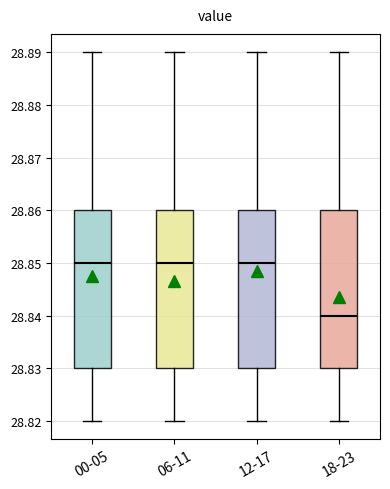

Reading left to right, read every box against the y-axis: the position of its median line, the range the box covers, and the ends of its whiskers. The values are not printed on the chart, so give them approximately, as read against the axis.

00-05: median 28.85, box 28.83 to 28.86, whiskers 28.82 to 28.89
06-11: median 28.85, box 28.83 to 28.86, whiskers 28.82 to 28.89
12-17: median 28.85, box 28.83 to 28.86, whiskers 28.82 to 28.89
18-23: median 28.84, box 28.83 to 28.86, whiskers 28.82 to 28.89